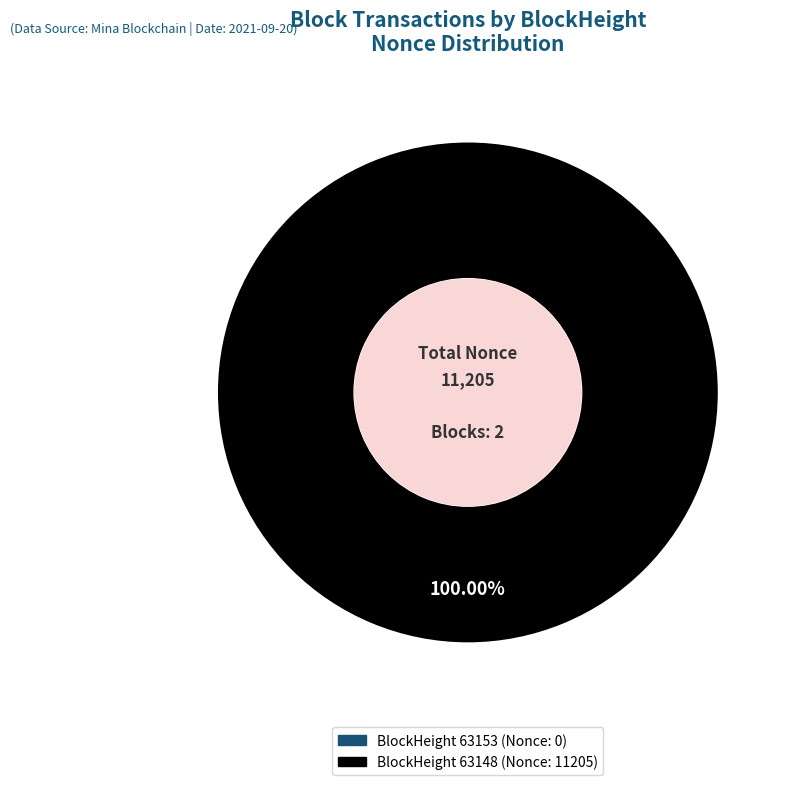

Is the sum of 63153 and 63148 greater than half?

Yes